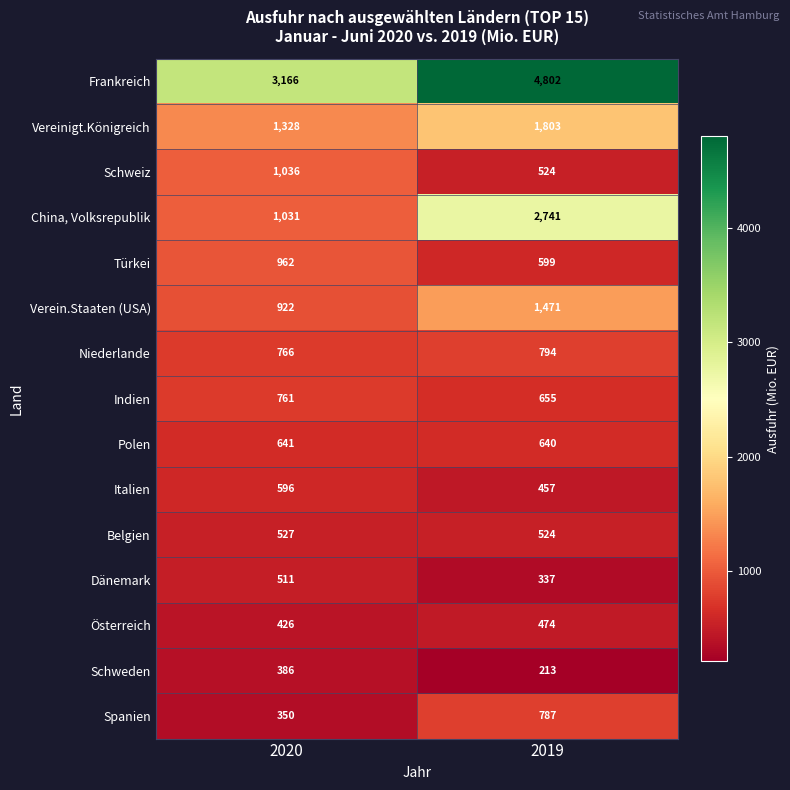

The value of Indien at 2020 is 761. True or false?

True